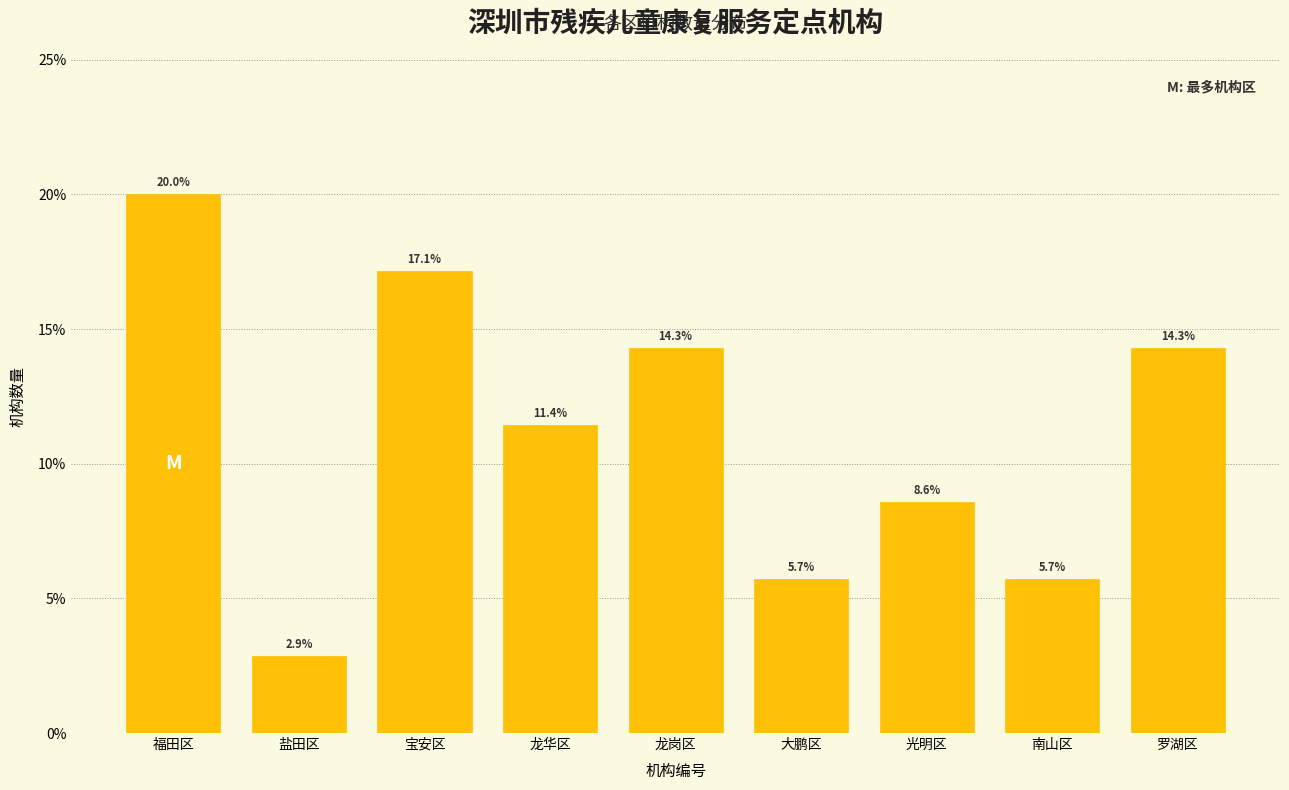

Reading left to right, list all the values displayed in this chart.

20.0	2.9	17.1	11.4	14.3	5.7	8.6	5.7	14.3